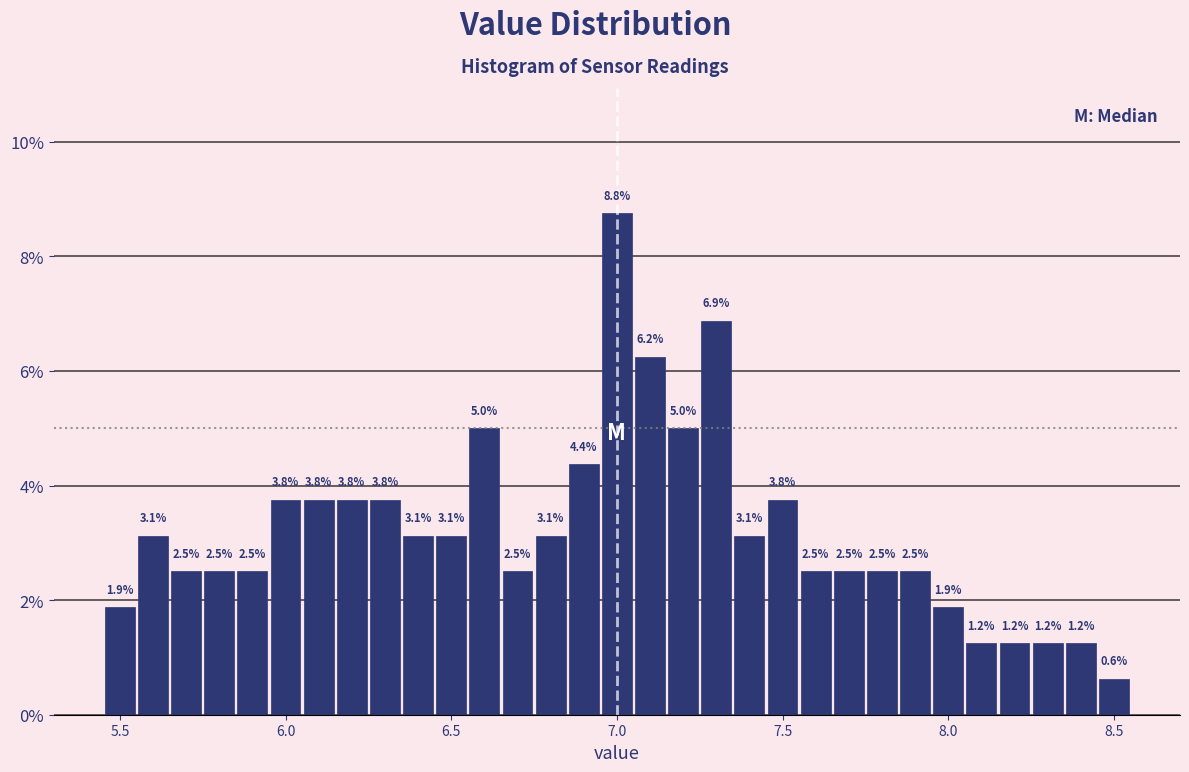

Around what value on the x-axis is the tallest bar? Give the approximate position of its centre, as read against the axis.

7.00